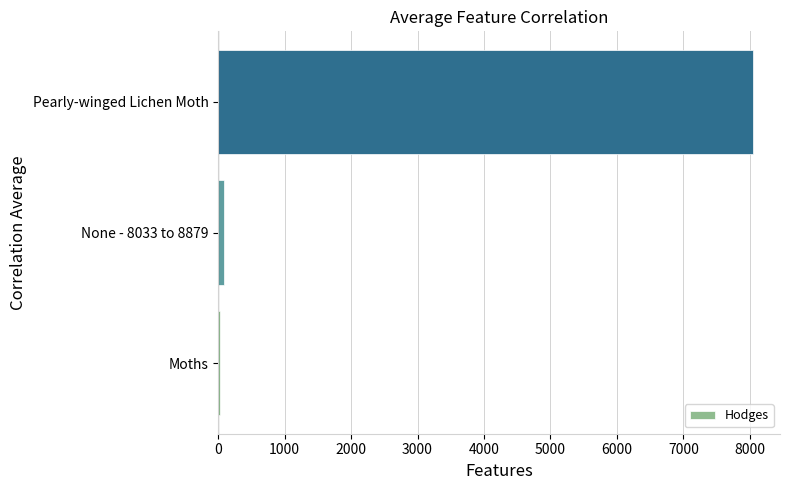

What is the difference between the maximum and minimum values?

8022.0